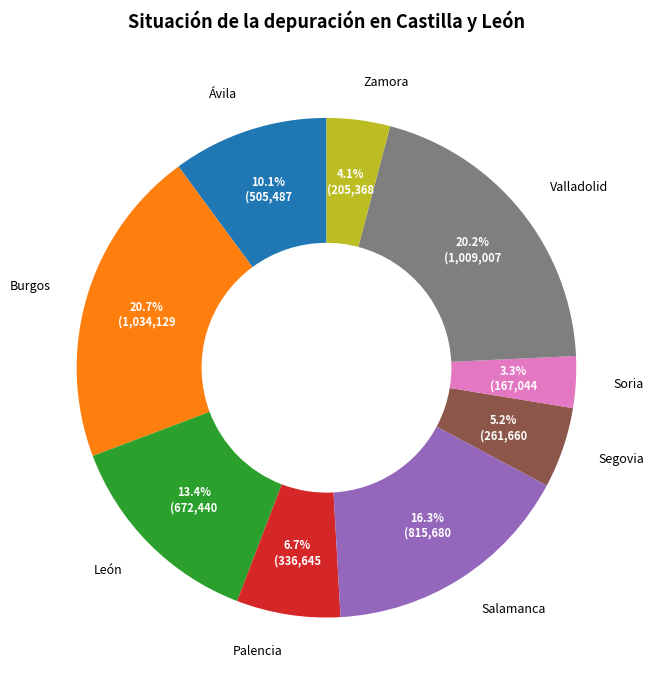

Does any single category account for the majority?

No